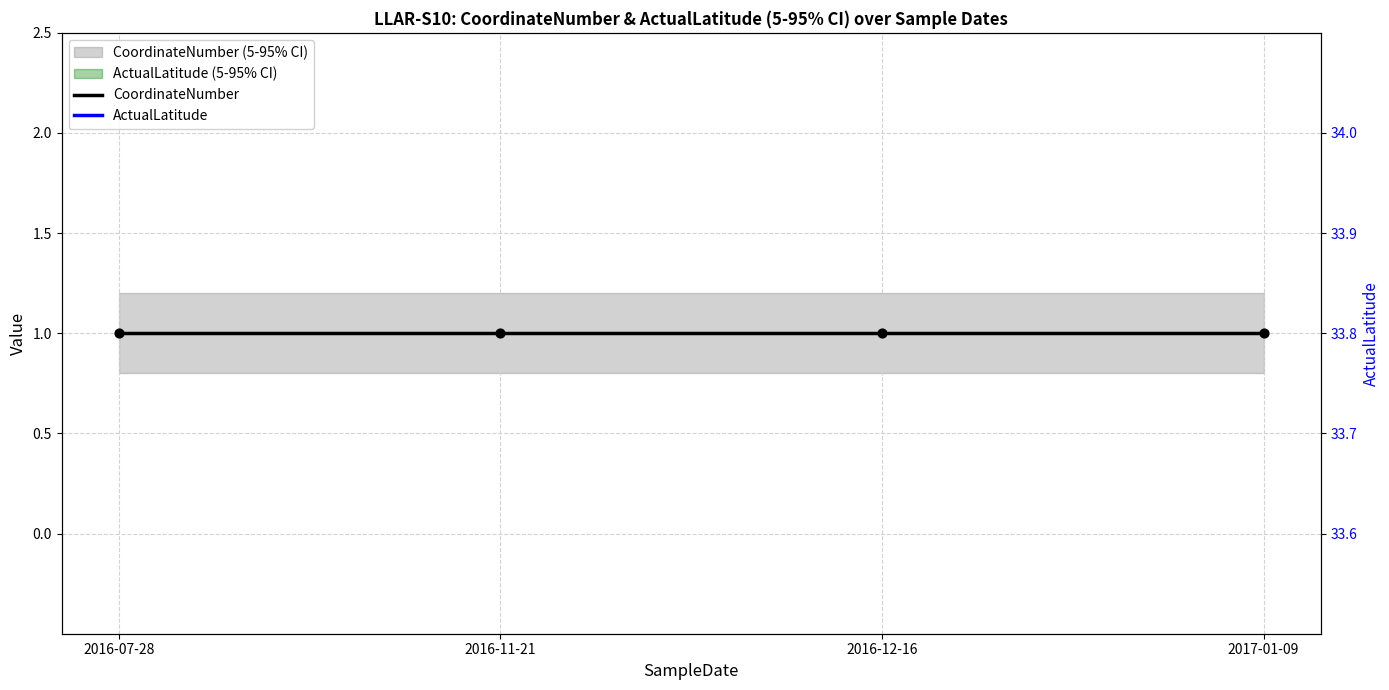

At how many categories does at least one series exceed 7?

4